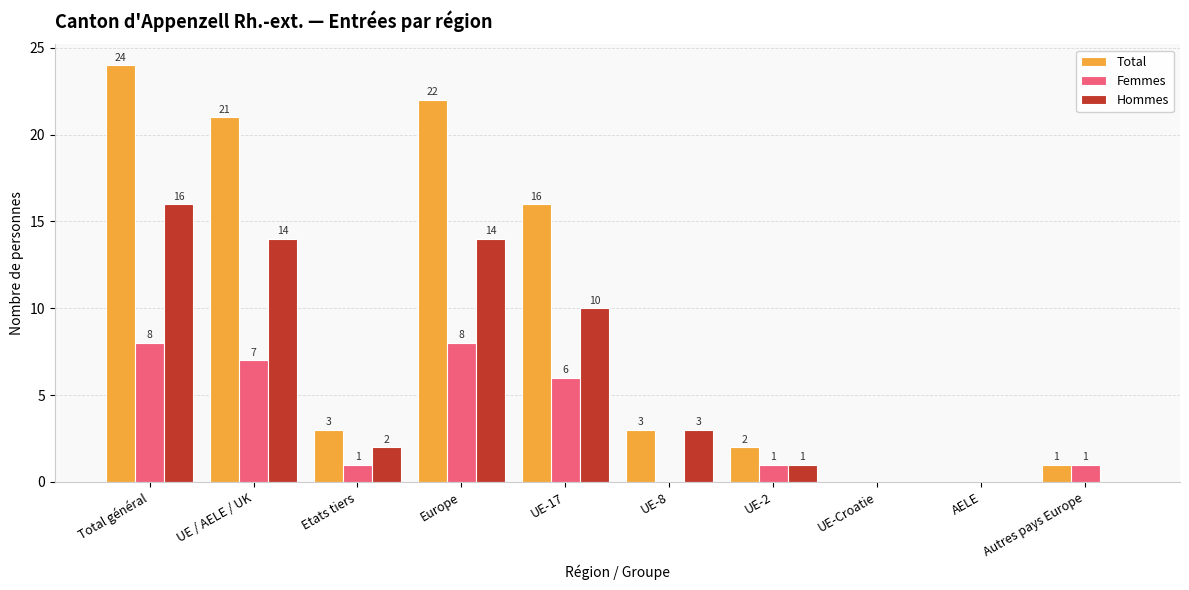

What is the maximum value for Femmes?

8